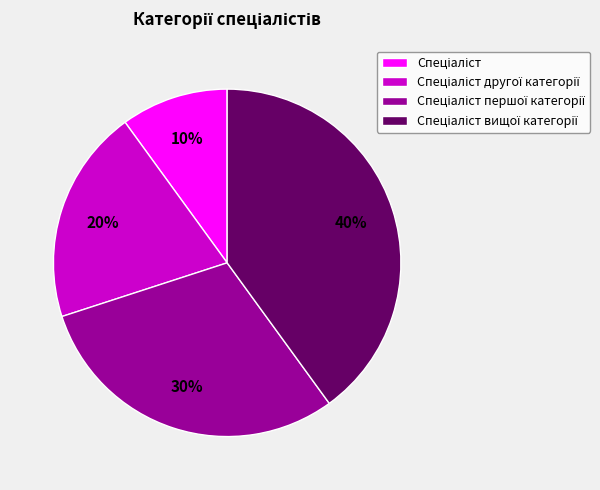

Does any single category account for the majority?

No